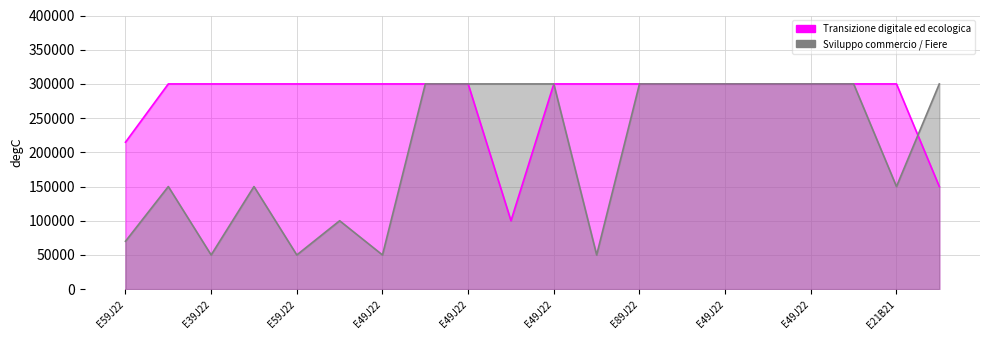

How many lines are shown in the chart?

2